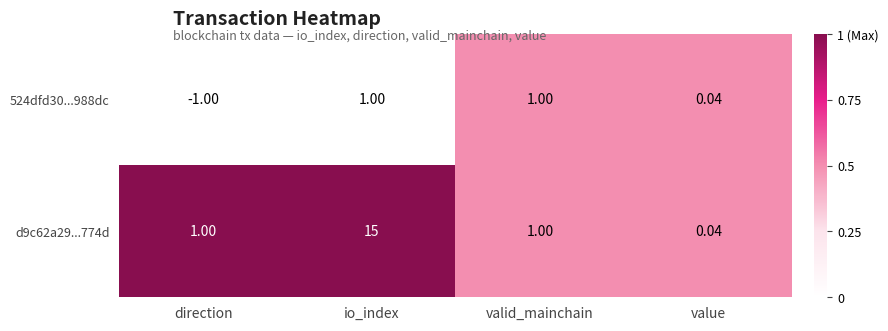

Which category has the lowest value in the d9c62a29...774d series?

value